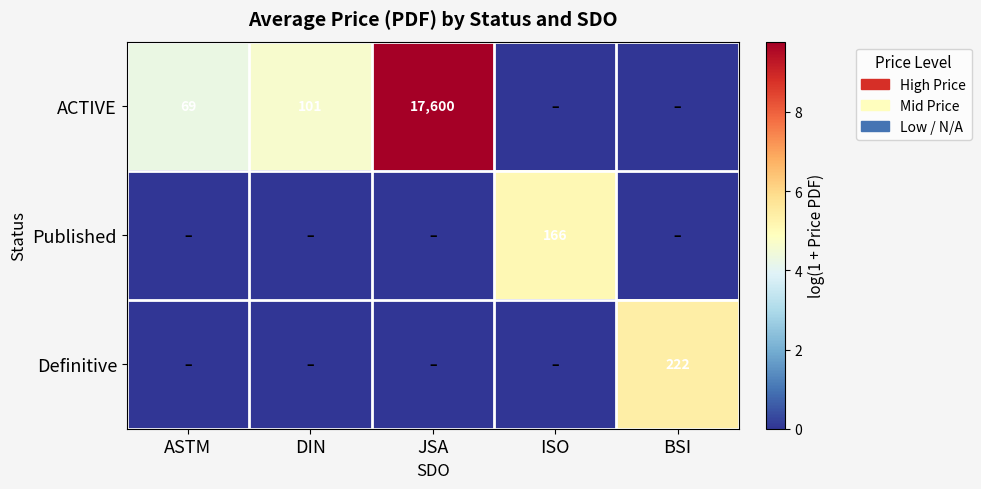

The ACTIVE series shows 160 at DIN. True or false?

False